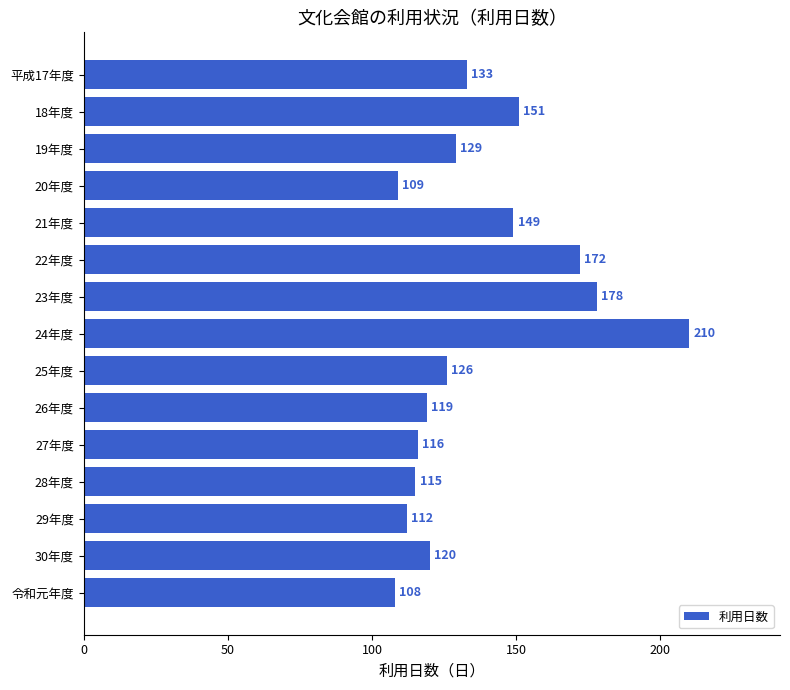

Reading bottom to top, transcribe all the data shown in this chart.

令和元年度=108	30年度=120	29年度=112	28年度=115	27年度=116	26年度=119	25年度=126	24年度=210	23年度=178	22年度=172	21年度=149	20年度=109	19年度=129	18年度=151	平成17年度=133